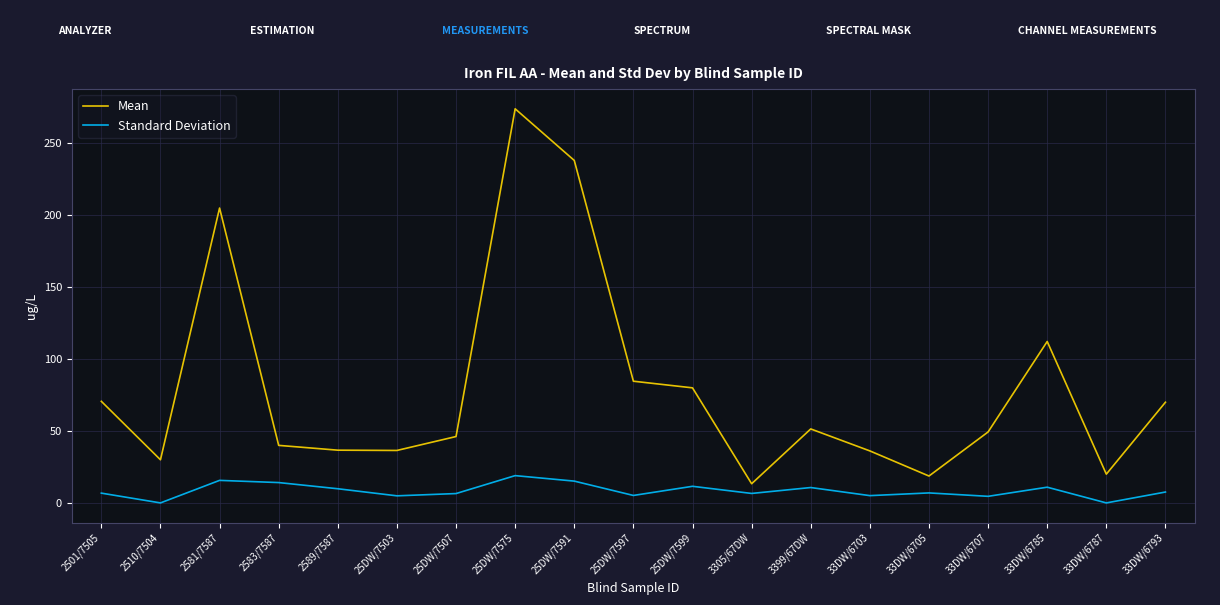

At which label does Mean reach its peak?

25DW/7575